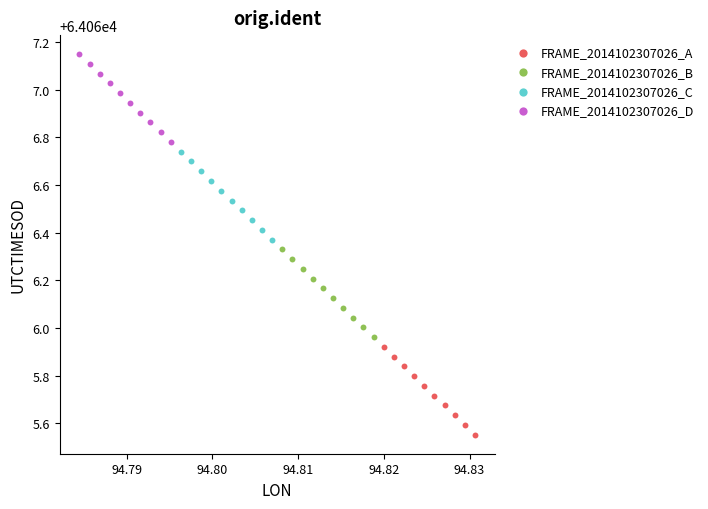

Which series reaches the minimum Y coordinate?

FRAME_2014102307026_A